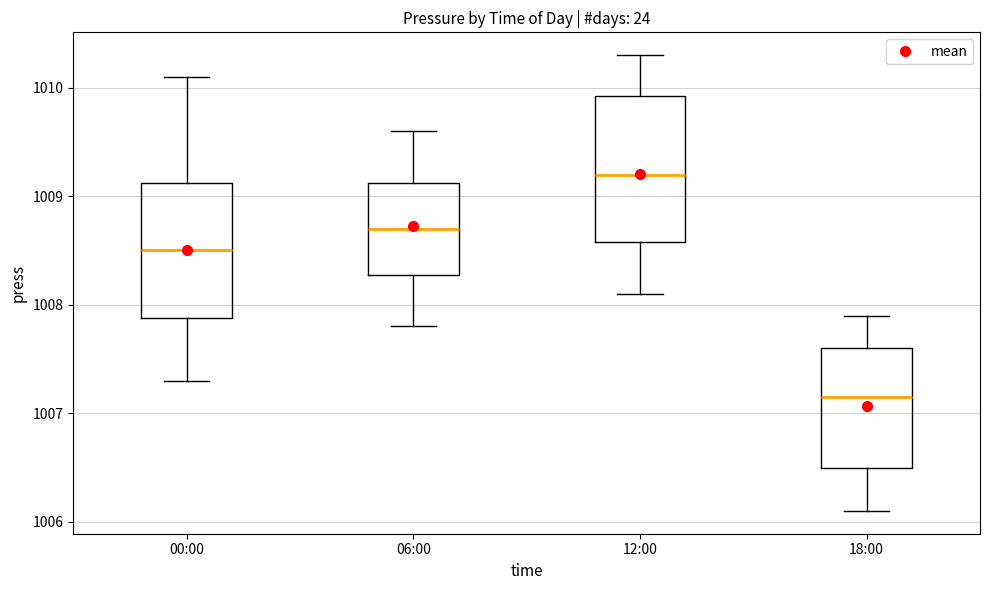

Reading left to right, read every box against the y-axis: the position of its median line, the range the box covers, and the ends of its whiskers. The values are not printed on the chart, so give them approximately, as read against the axis.

00:00: median 1008.5, box 1007.9 to 1009.1, whiskers 1007.3 to 1010.1
06:00: median 1008.7, box 1008.3 to 1009.1, whiskers 1007.8 to 1009.6
12:00: median 1009.2, box 1008.6 to 1009.9, whiskers 1008.1 to 1010.3
18:00: median 1007.2, box 1006.5 to 1007.6, whiskers 1006.1 to 1007.9